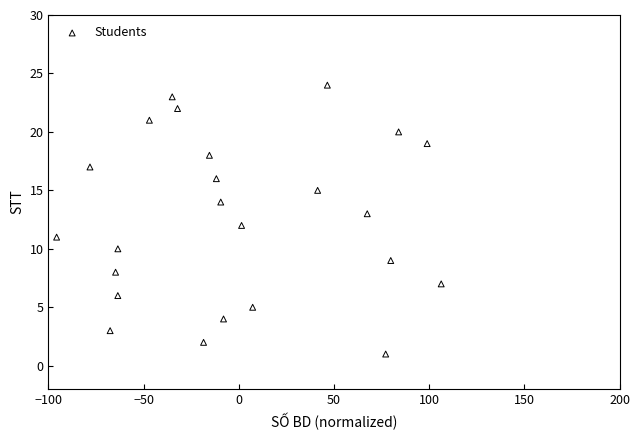

What is the range of Y values (max minus min)?

23